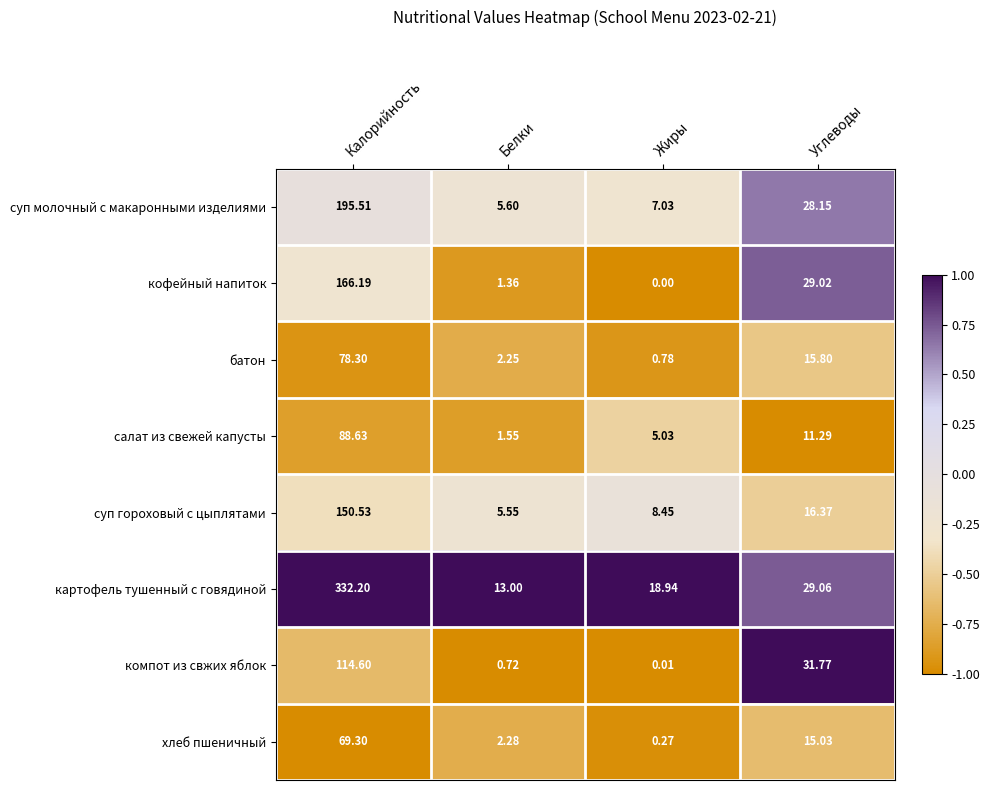

What is the greatest value displayed?

332.2